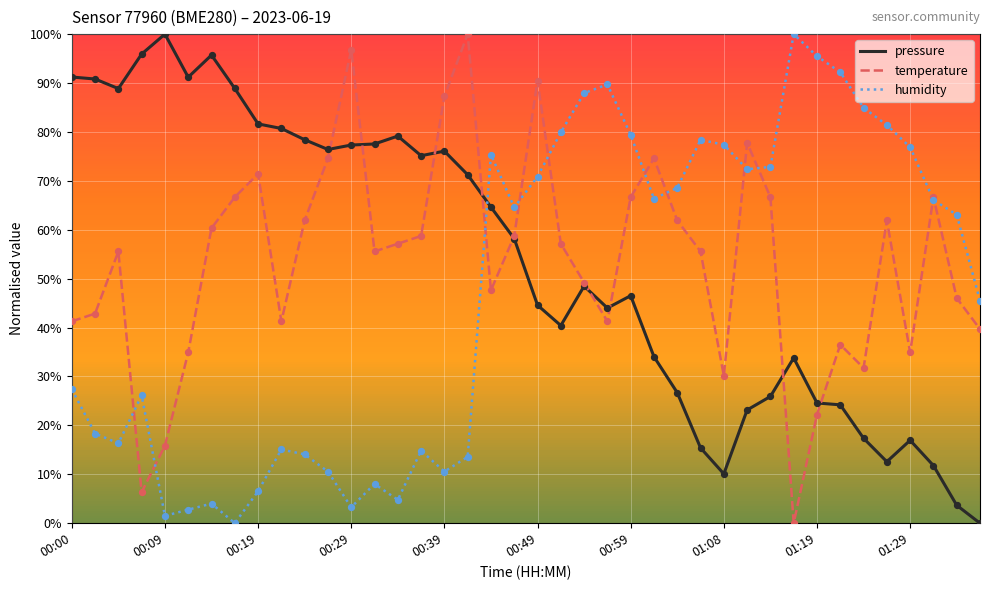

What is the greatest value displayed?

100.0